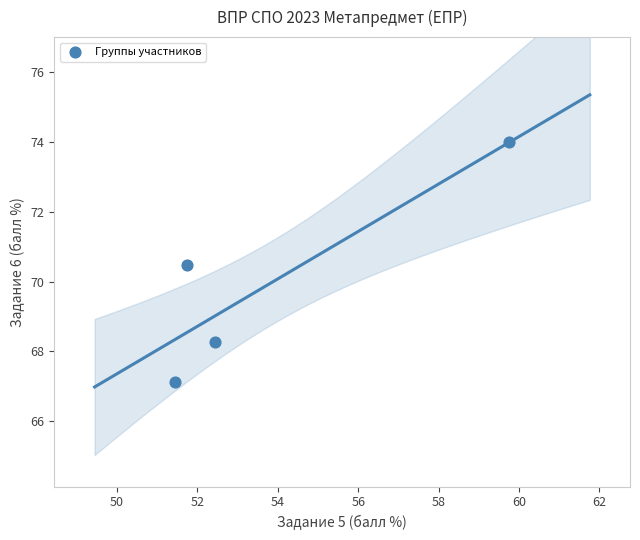

What Y value in the scatter plot is closest to 70?

70.5